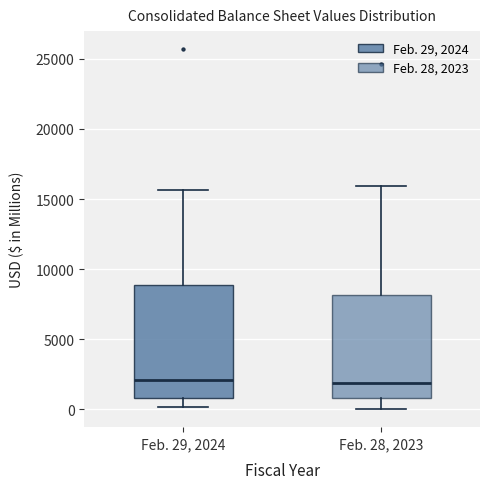

Where does the upper whisker of the box for Feb. 28, 2023 end on the y-axis? The values are not printed on the chart, so give them approximately, as read against the axis.

16000